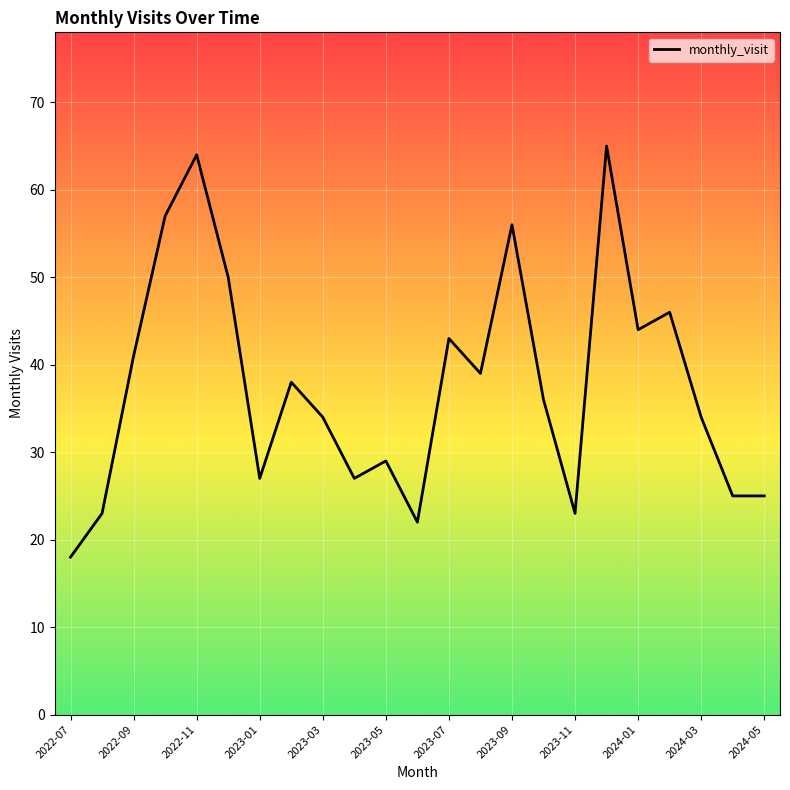

Count the number of categories in the chart.

23